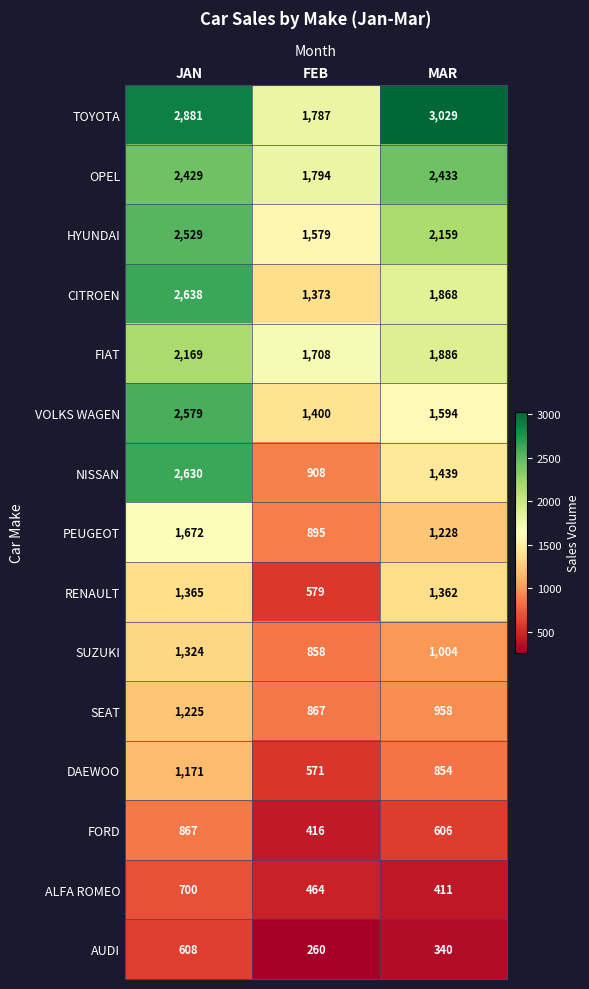

What is the difference between the second highest and minimum values in the HYUNDAI series?

580